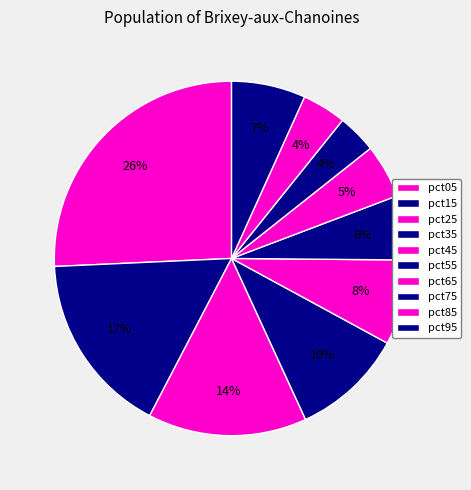

How many segments does this pie chart have?

10